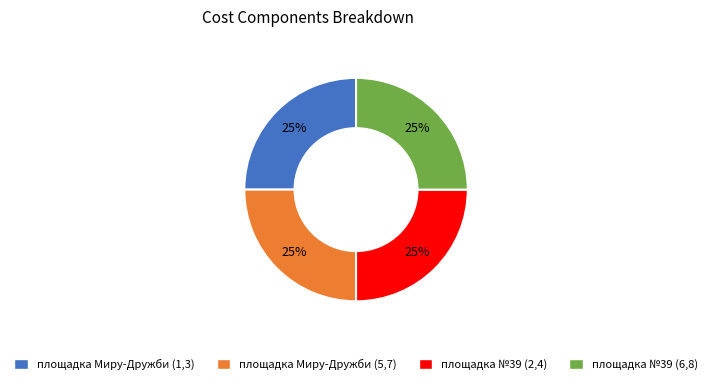

Is there a majority slice in this chart?

No